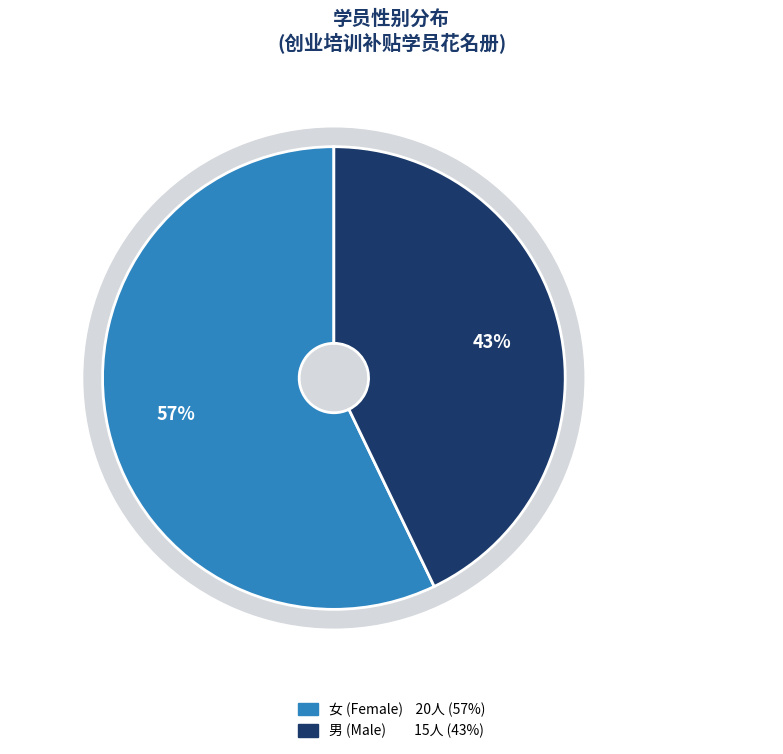

Rank the categories by value from lowest to highest.

男, 女